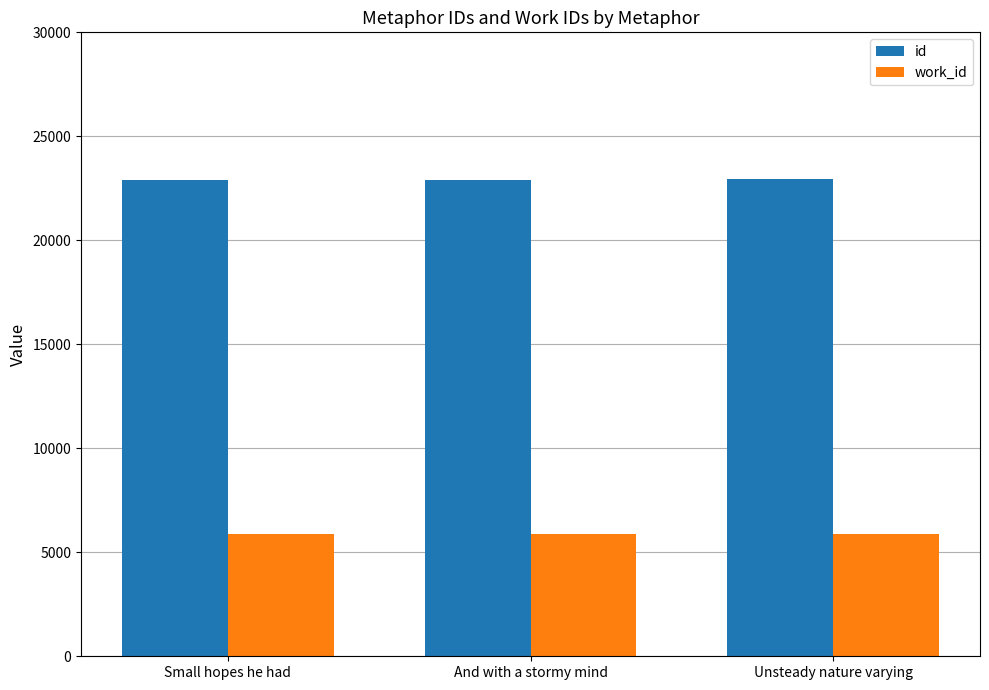

Rank the series by their average value, from lowest to highest.

work_id, id